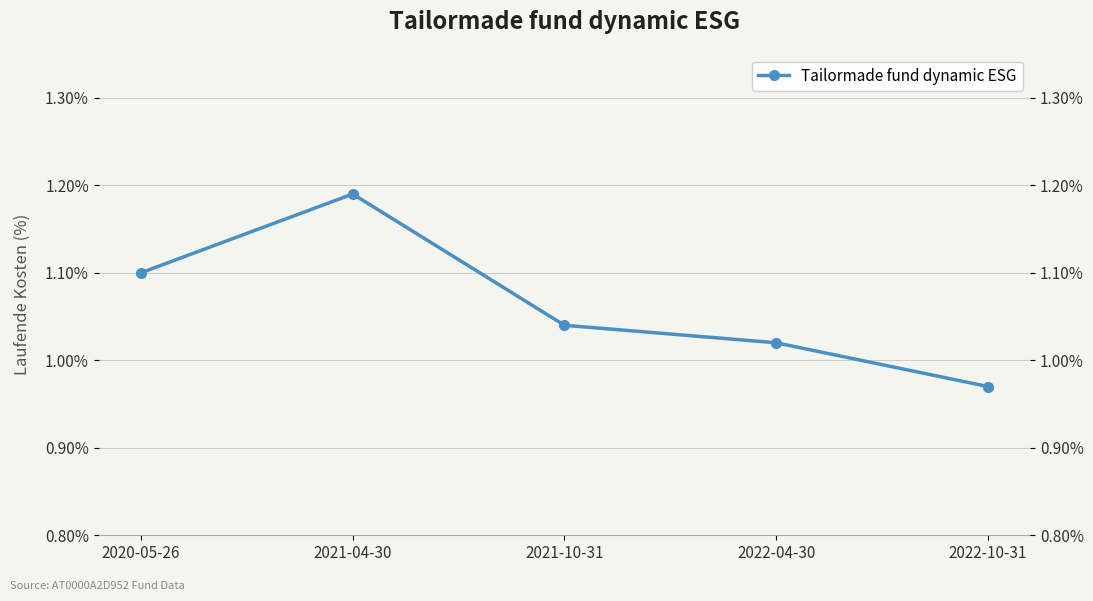

What is the minimum value shown in the chart?

1.0